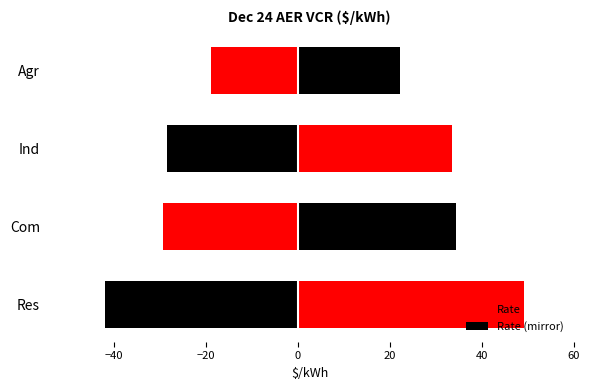

Rank the series by their maximum value, from lowest to highest.

Rate (mirror), Rate